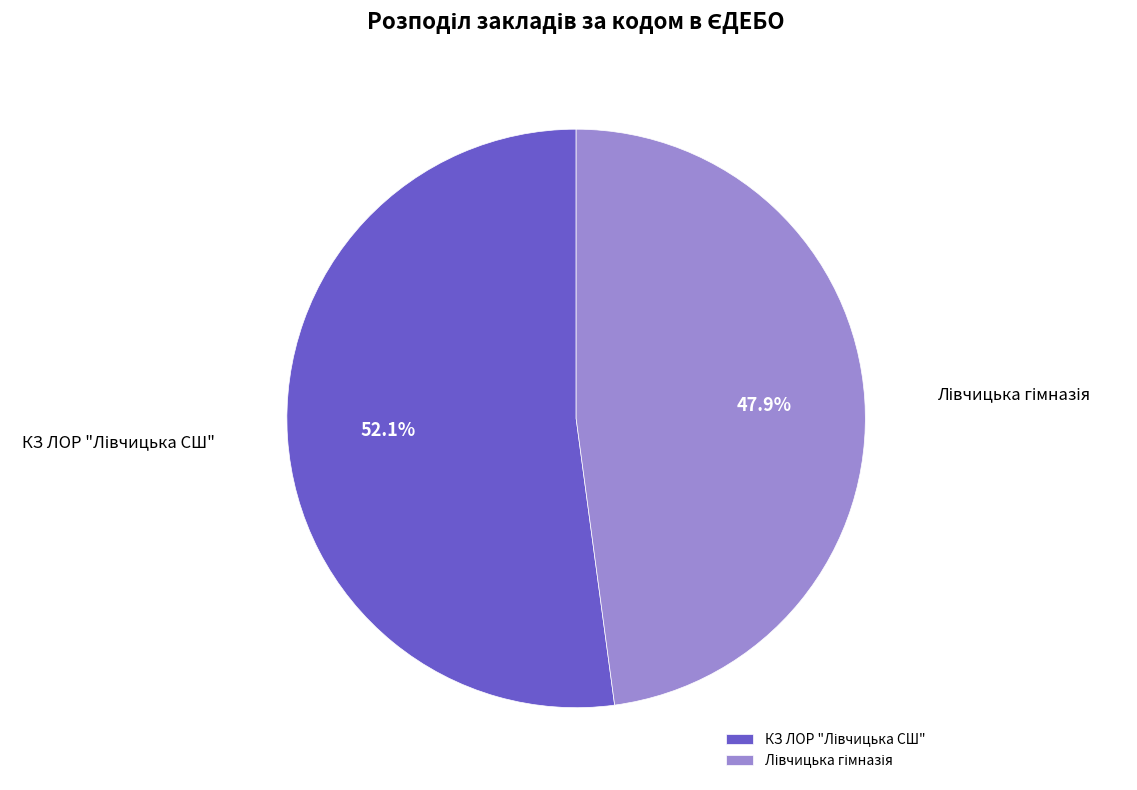

Does any single category account for the majority?

Yes